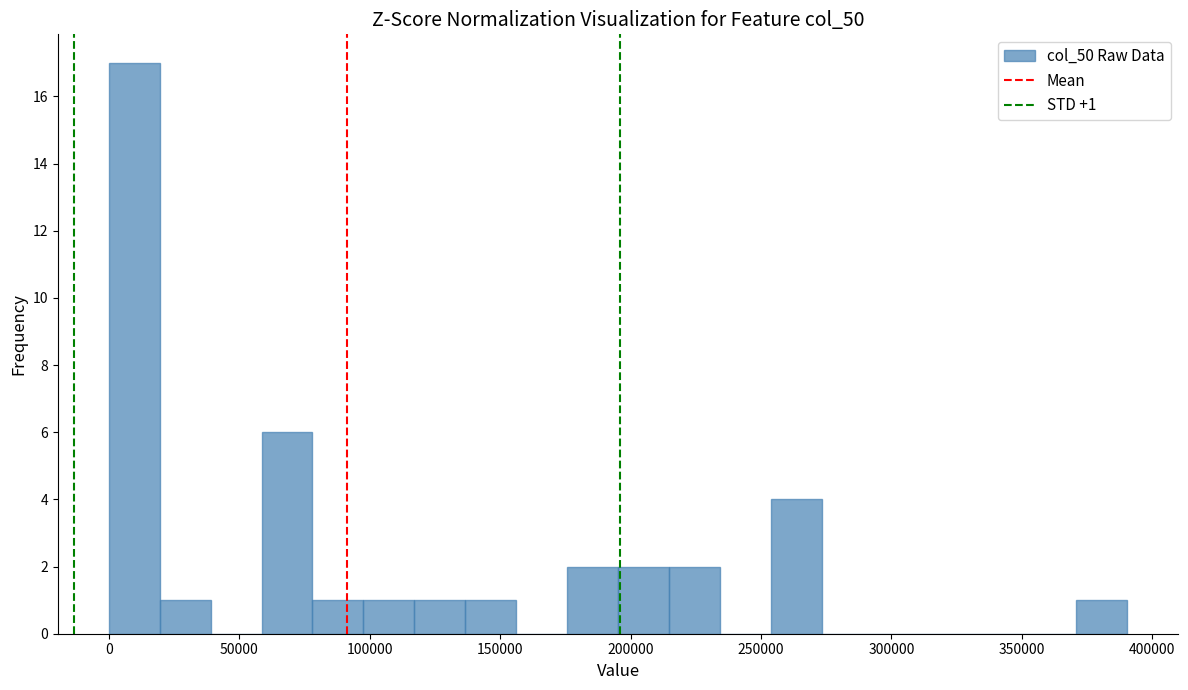

Read against the x-axis, roughly where is the centre of the tallest bar?

10000